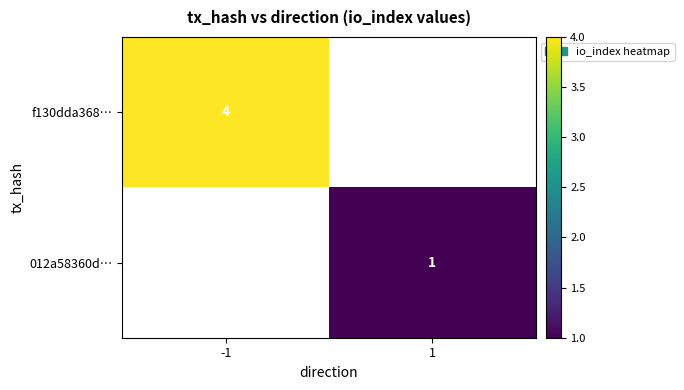

Is it true that f130dda368… equals 2 at -1?

False